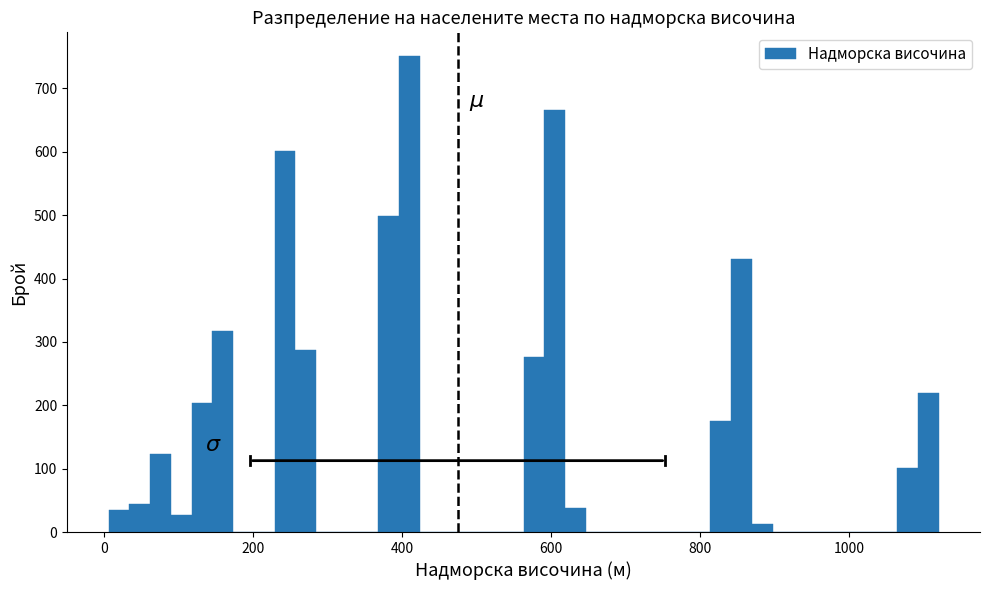

Read against the x-axis, roughly where is the centre of the tallest bar?

400